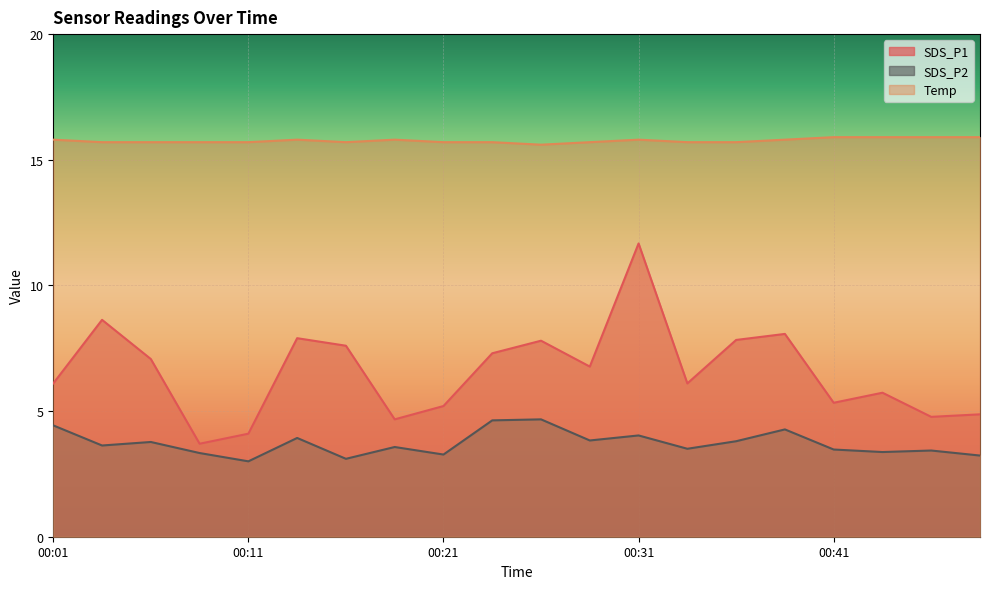

List the series in order of their overall mean, lowest first.

SDS_P2, SDS_P1, Temp